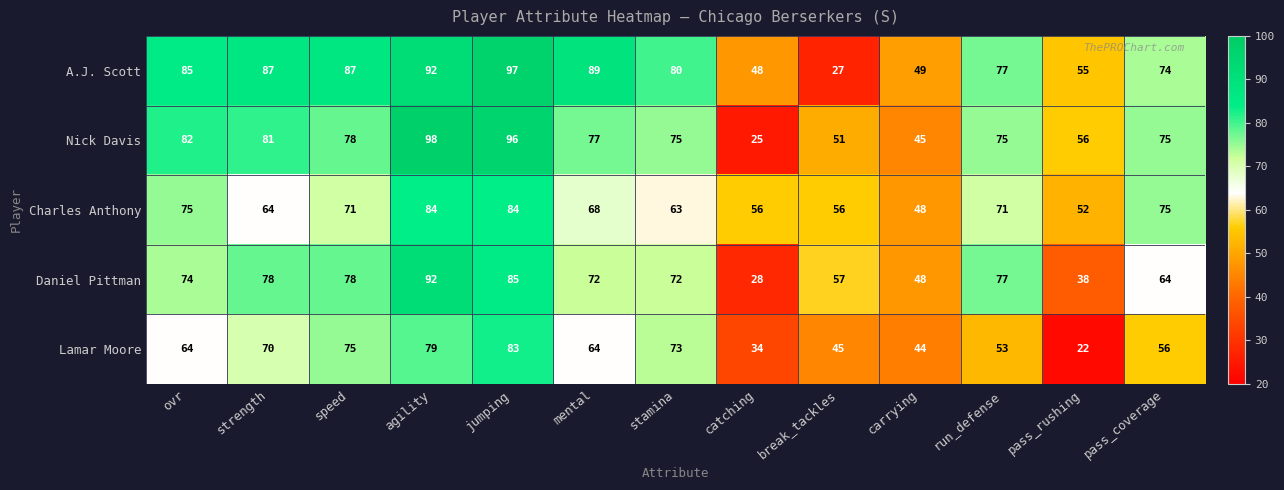

Where does the Nick Davis series first go above 75?

ovr